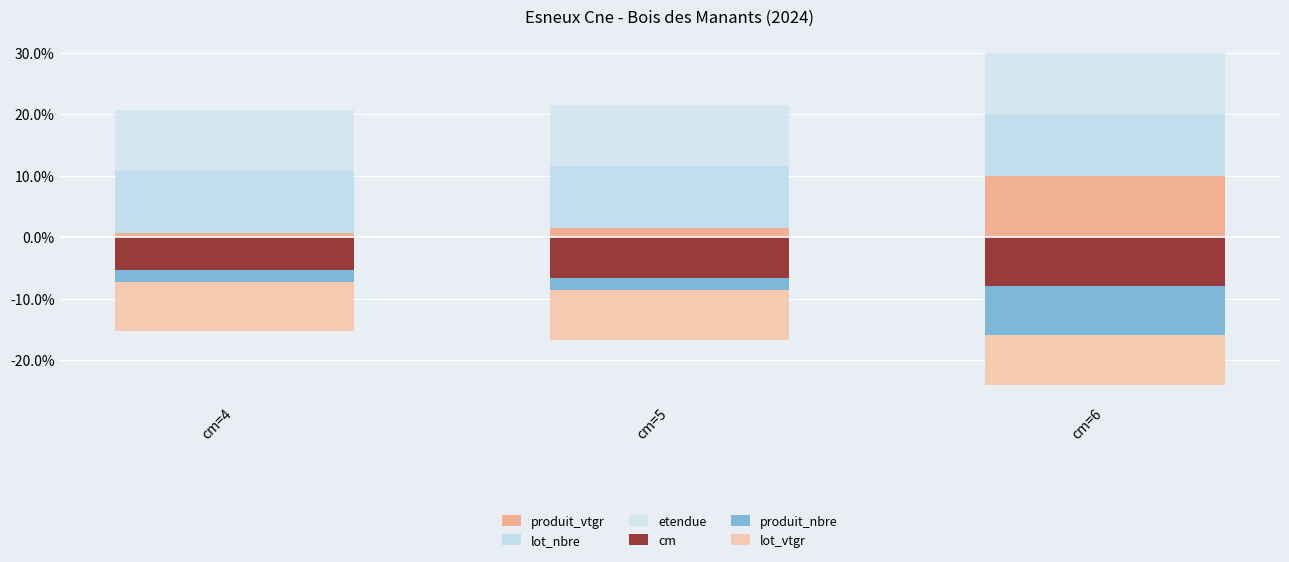

Does the chart contain any negative values?

Yes